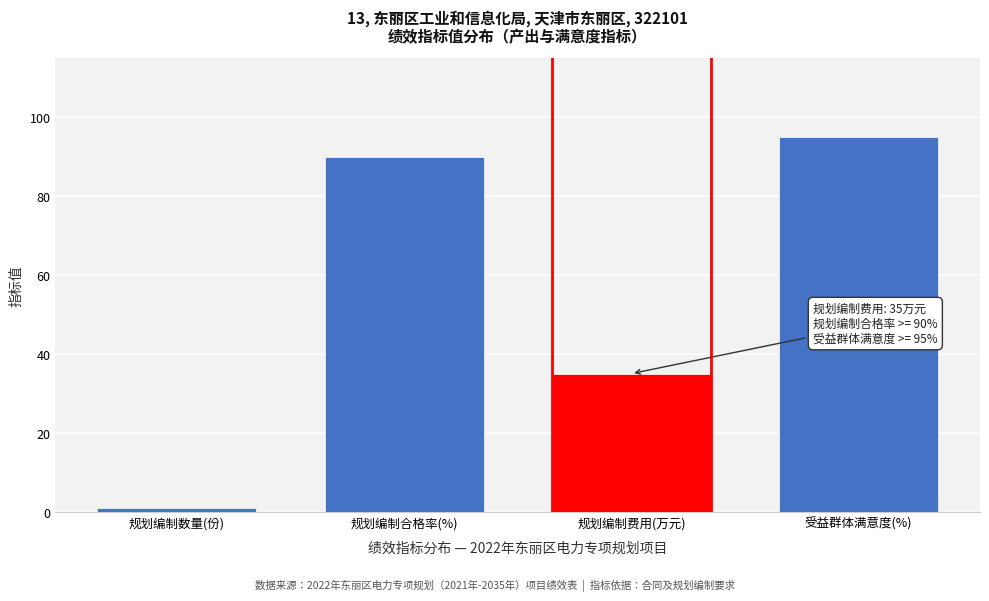

Reading left to right, extract all data points from this chart.

1	90	35	95